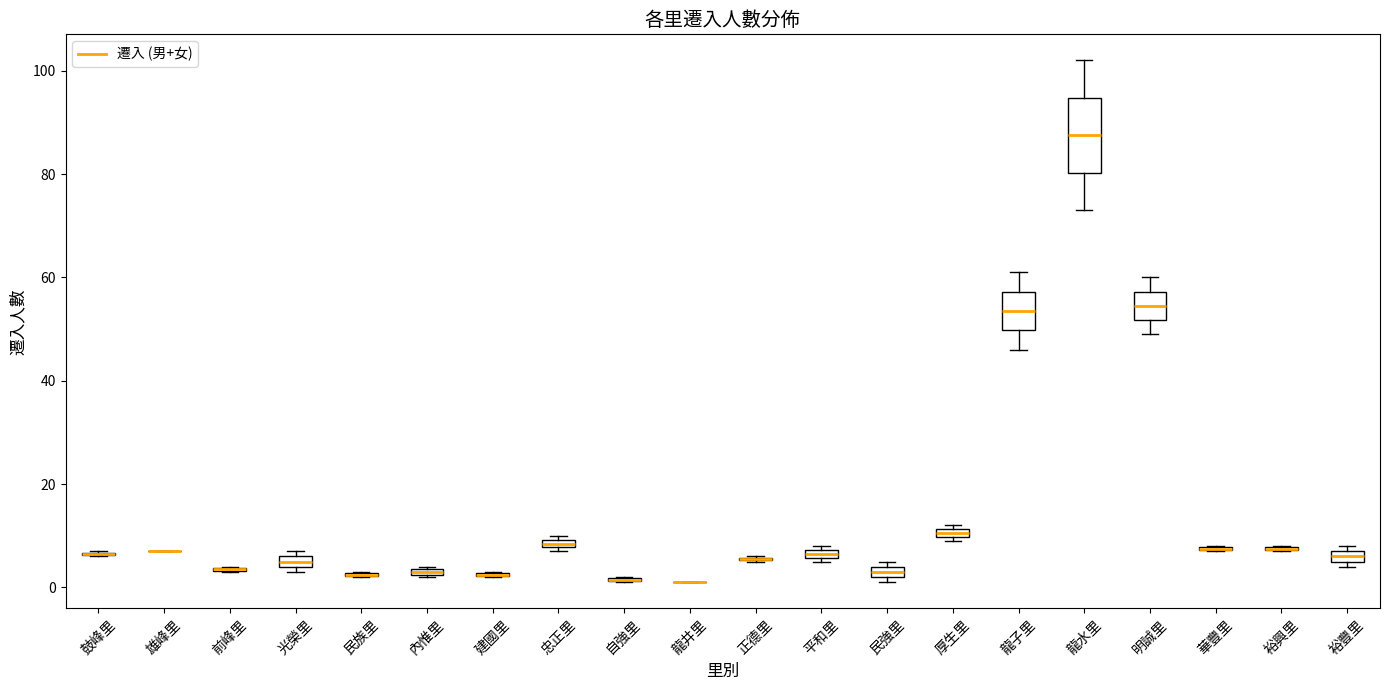

Where is the lower edge of the box for 平和里 on the y-axis? The values are not printed on the chart, so give them approximately, as read against the axis.

6